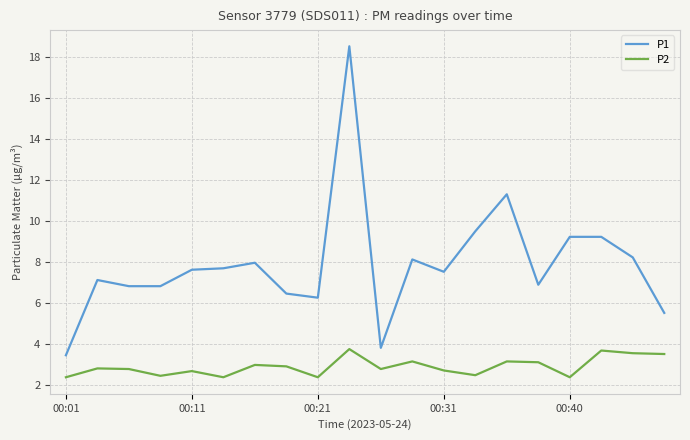

Rank the series by their maximum value, from lowest to highest.

P2, P1